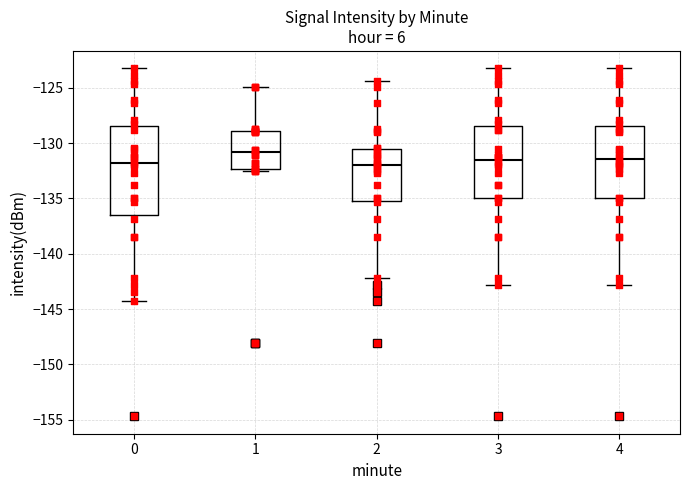

Where does the lower whisker of the box at x = 4 end on the y-axis? The values are not printed on the chart, so give them approximately, as read against the axis.

-143.0